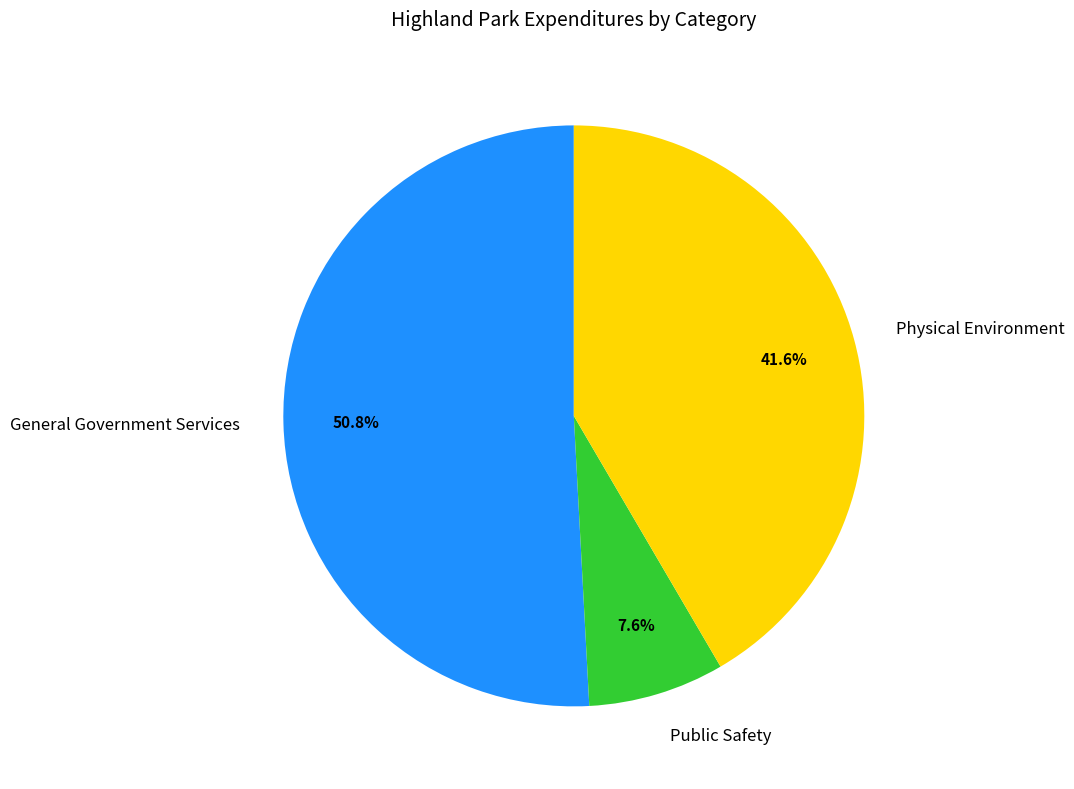

How many segments does this pie chart have?

3